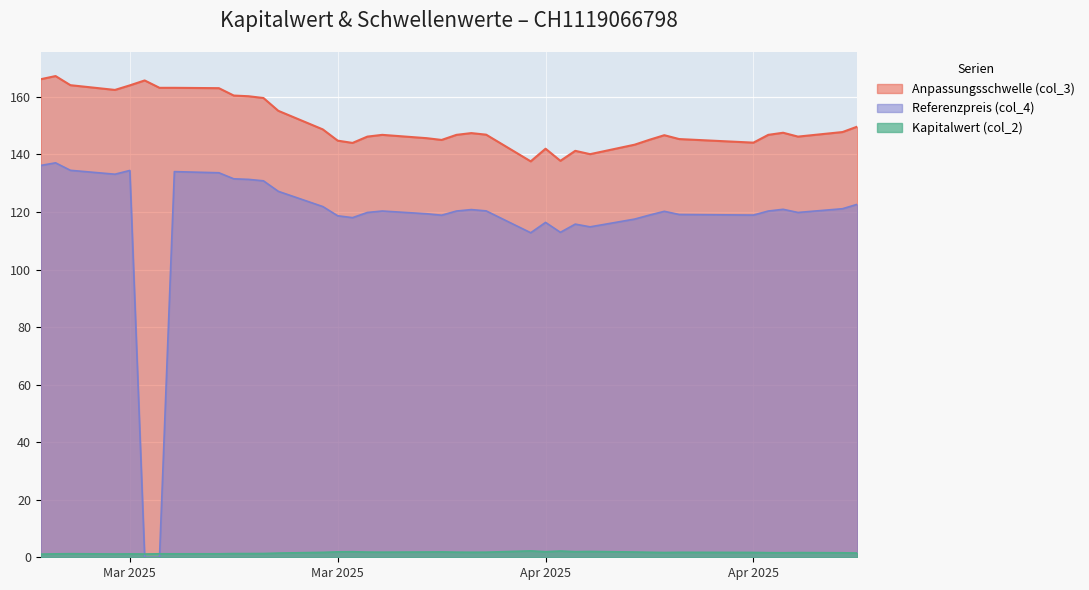

True or false: Referenzpreis (col_4) has a value of 121.2 at 2025-04-28.

True